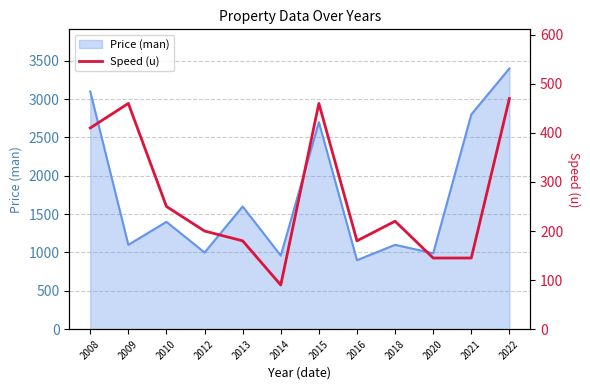

At which category does the data reach its first local valley?

2014